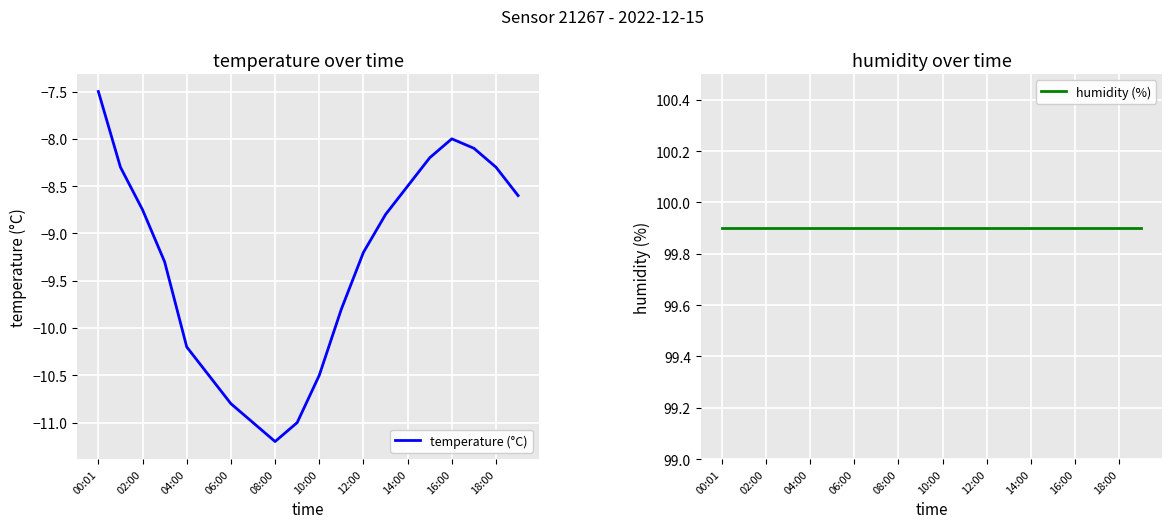

What is the difference between the temperature (°C) values at 00:01 and 06:00?

3.3